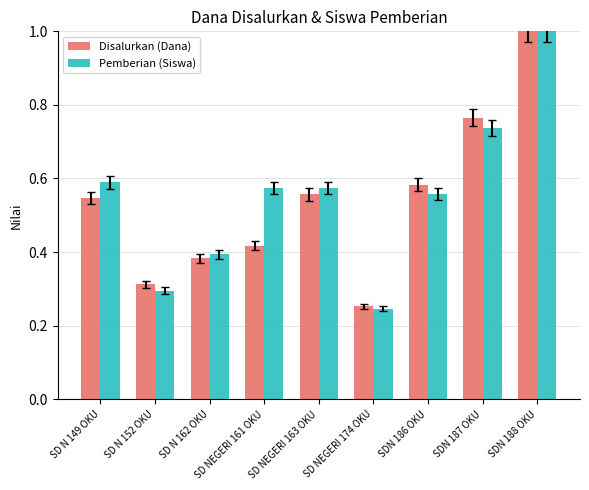

At SD NEGERI 161 OKU, list the series in order from smallest to largest.

Disalurkan (Dana), Pemberian (Siswa)